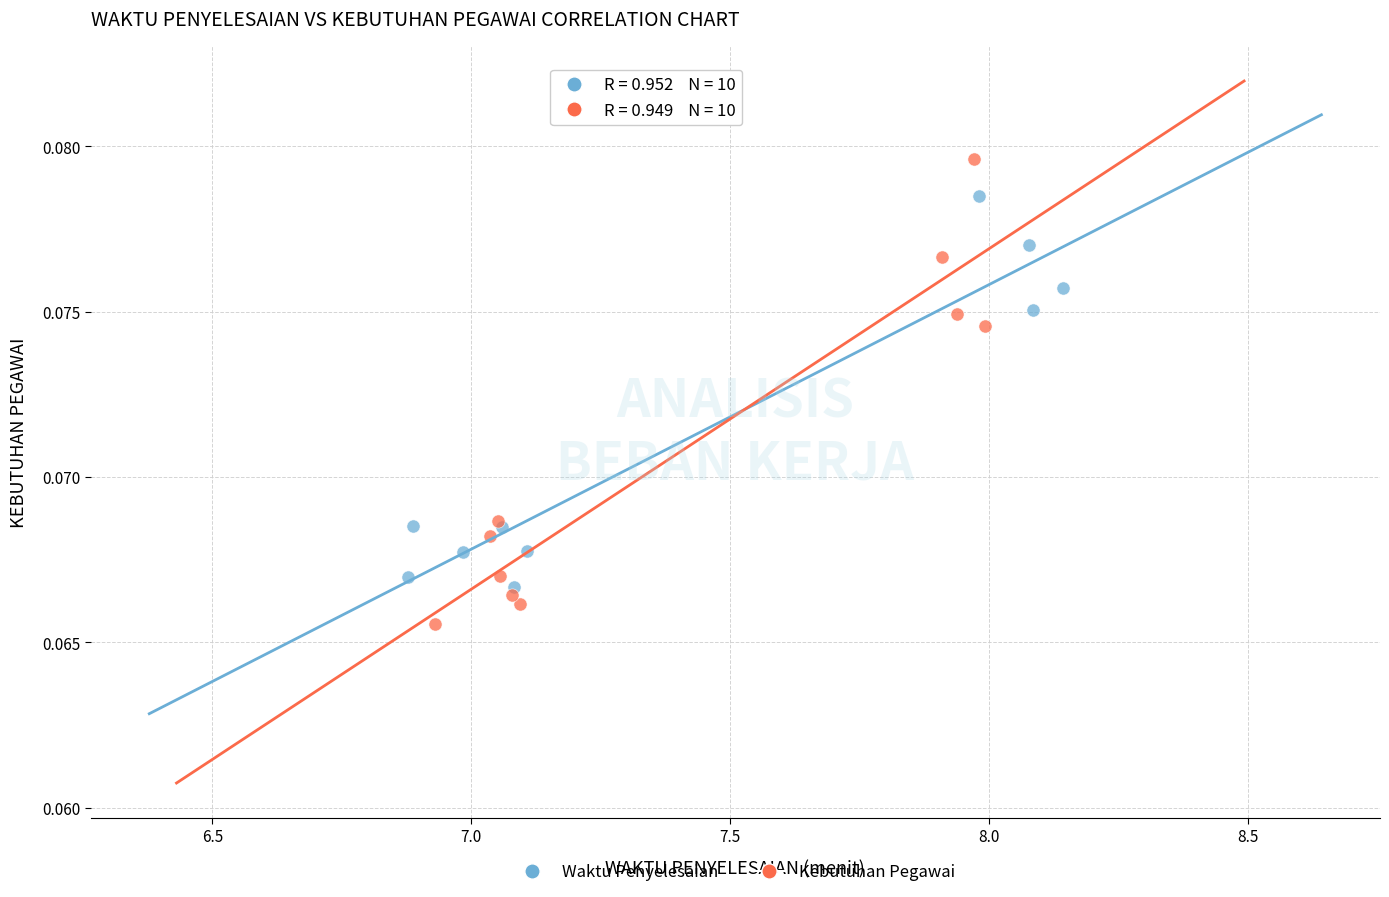

Which series contains the lowest Y value?

Kebutuhan Pegawai